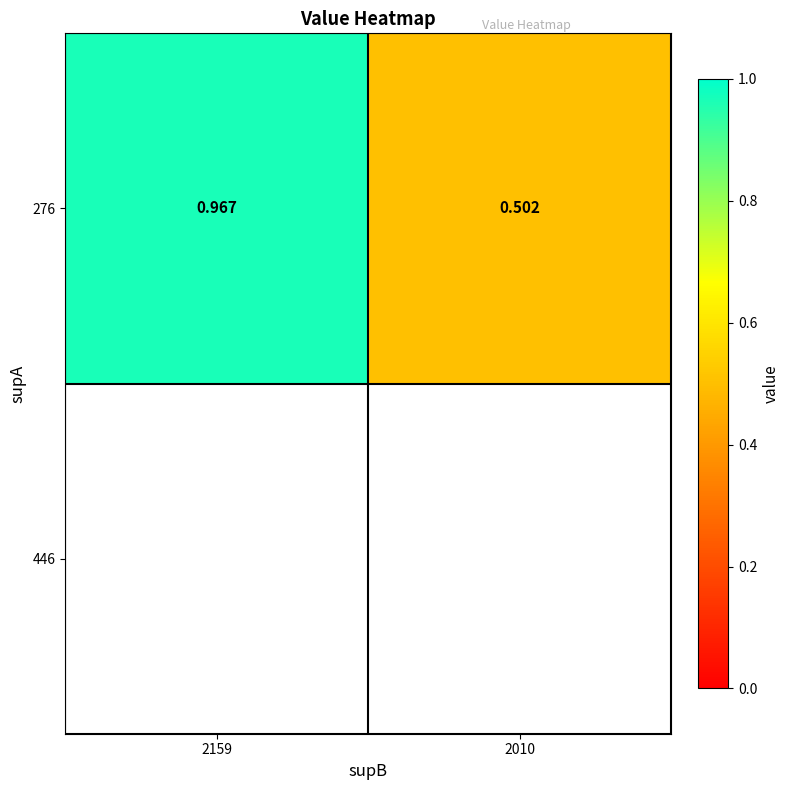

What is the minimum value shown in the chart?

0.5